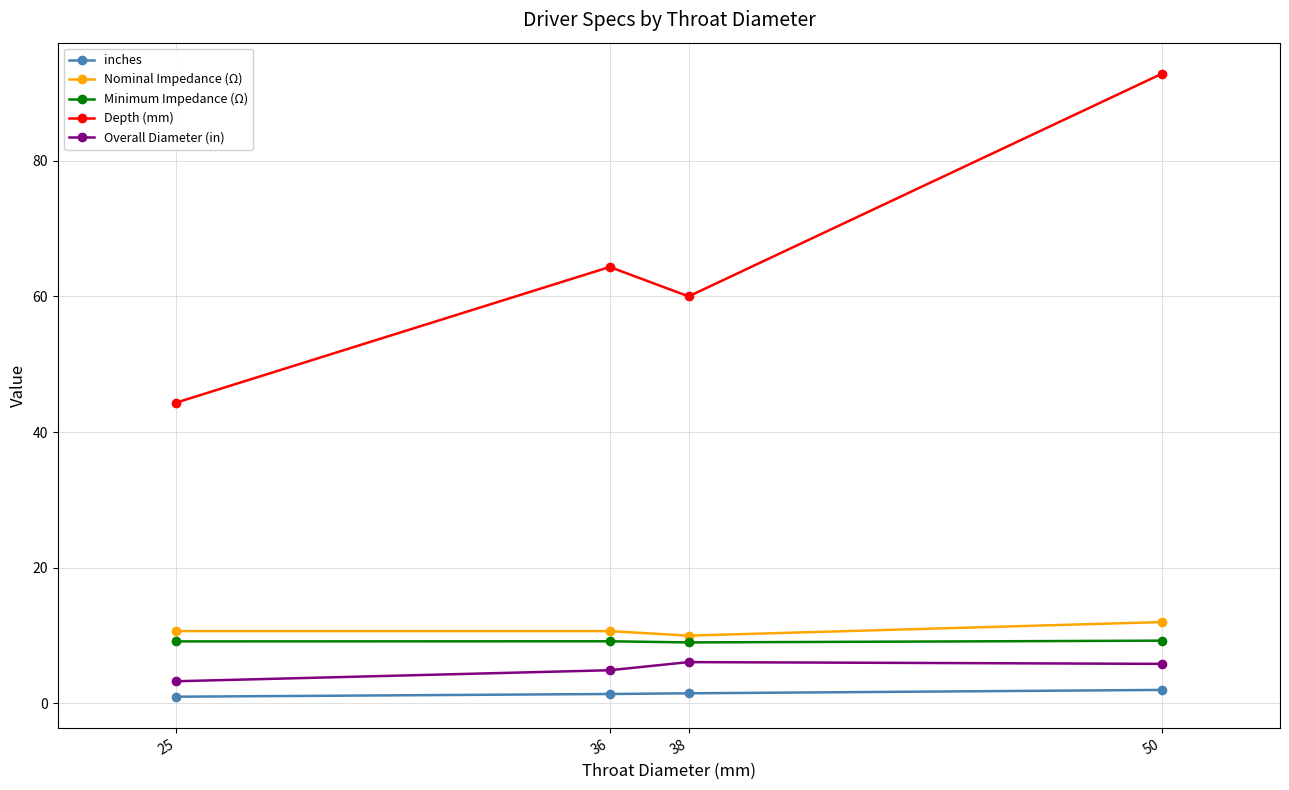

Between 36 and 38, which series saw the biggest shift?

Depth (mm)